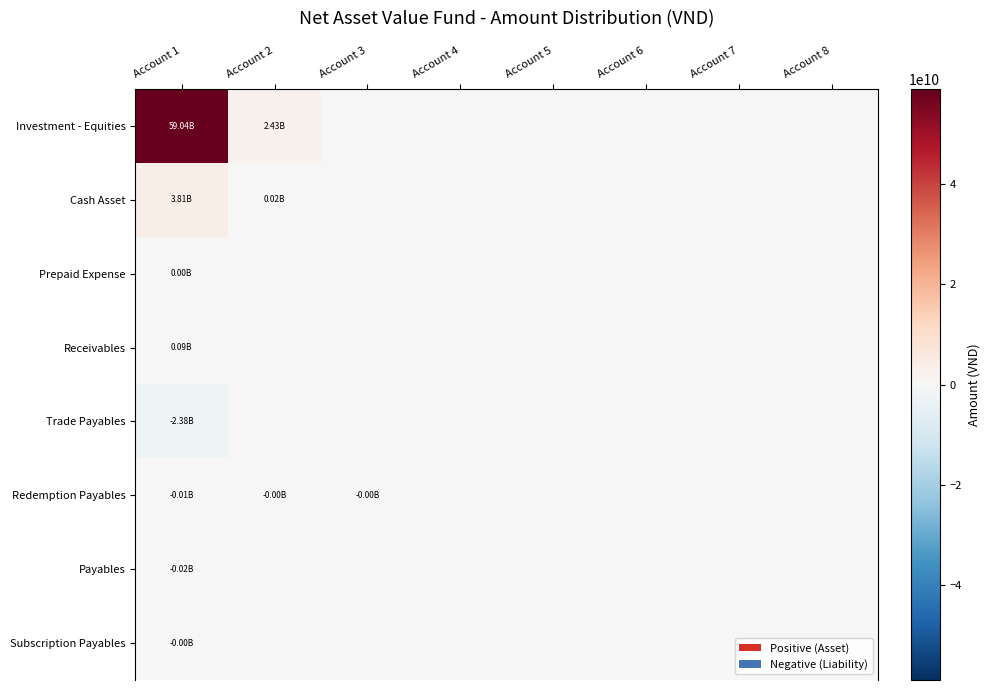

At Account 8, list the series in order from smallest to largest.

Investment - Equities, Cash Asset, Prepaid Expense, Receivables, Trade Payables, Redemption Payables, Payables, Subscription Payables